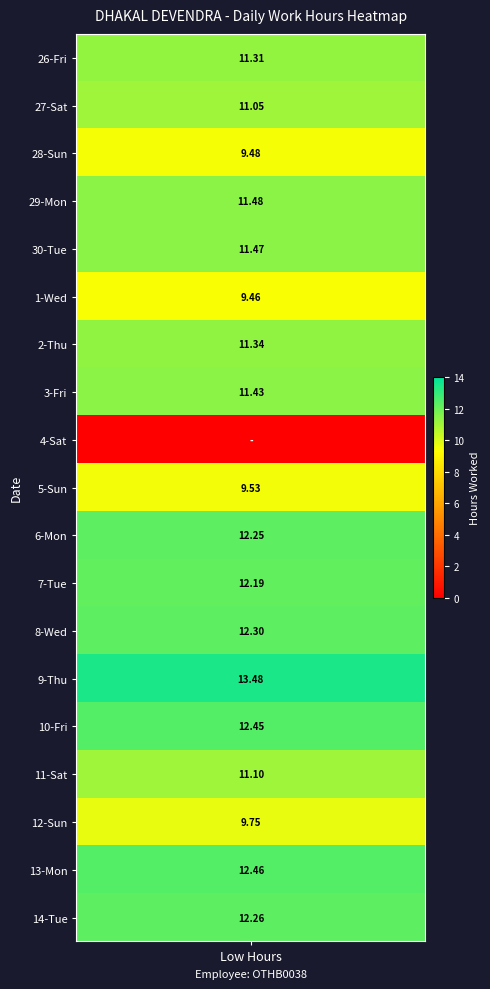

At how many categories does at least one series exceed 0?

1